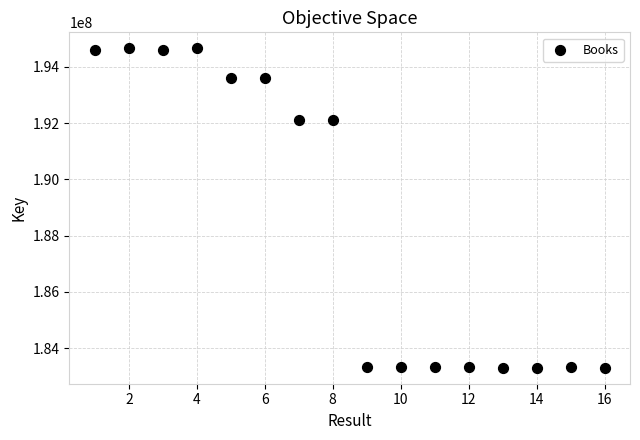

What is the range of Y values (max minus min)?

11358281